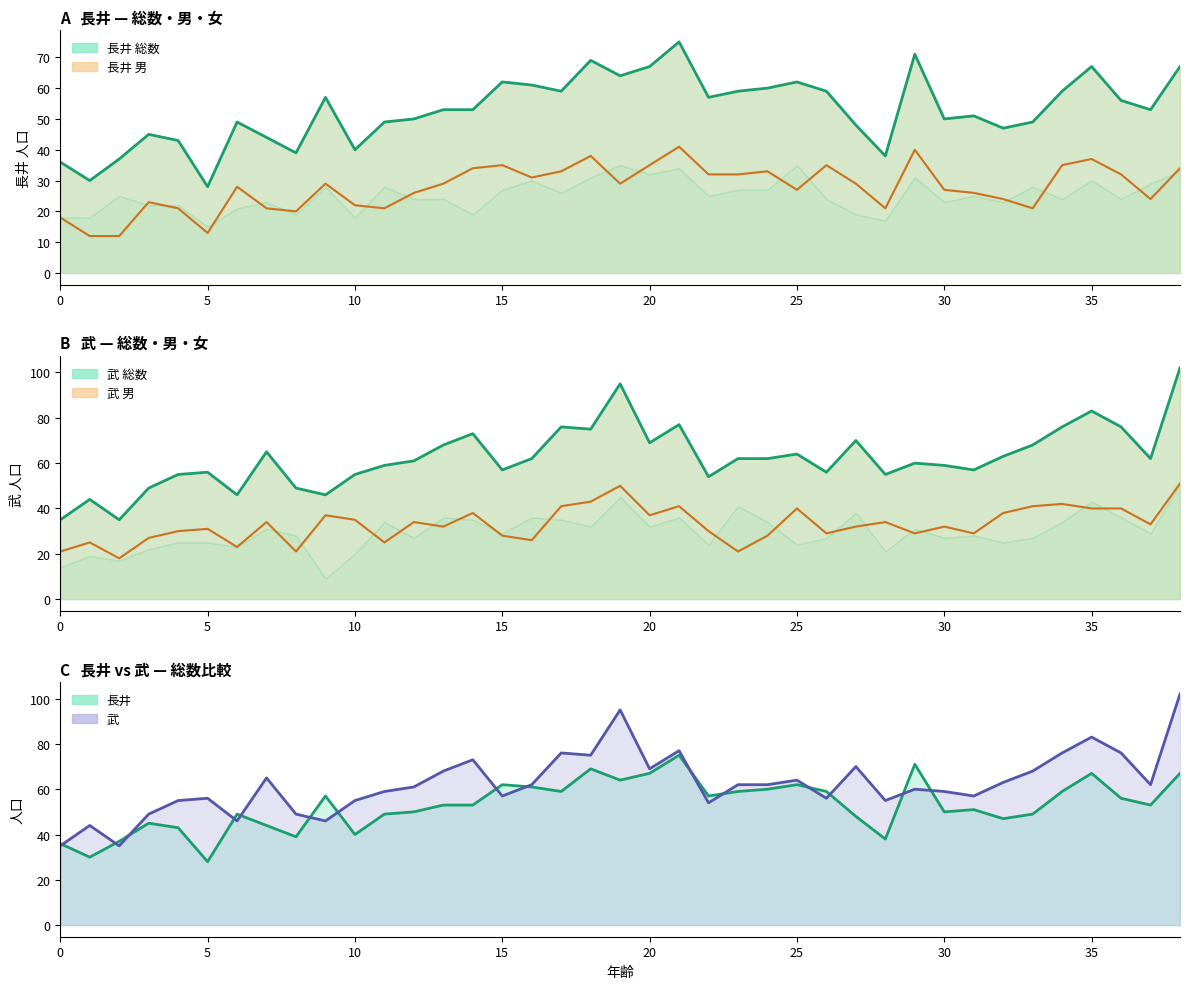

At which category is the sum across all series the highest?

38